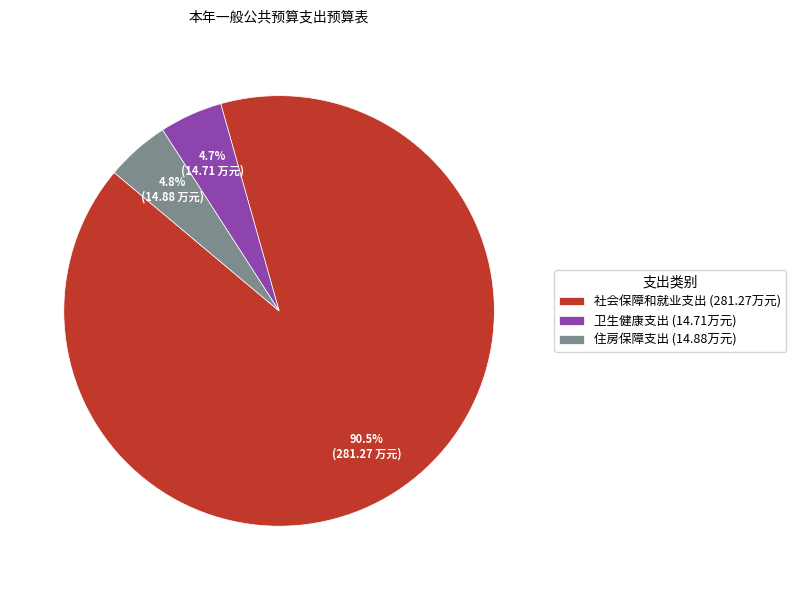

Does any single category account for the majority?

Yes